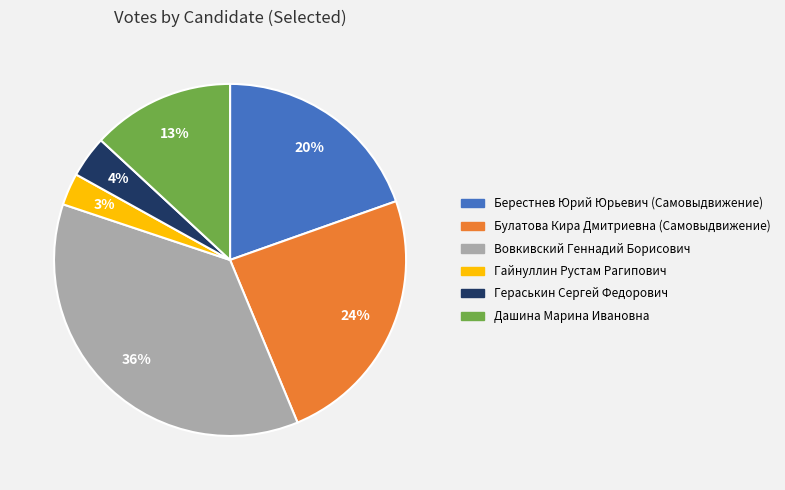

What percentage is the Берестнев Юрий Юрьевич (Самовыдвижение) slice, to the nearest percent?

20%